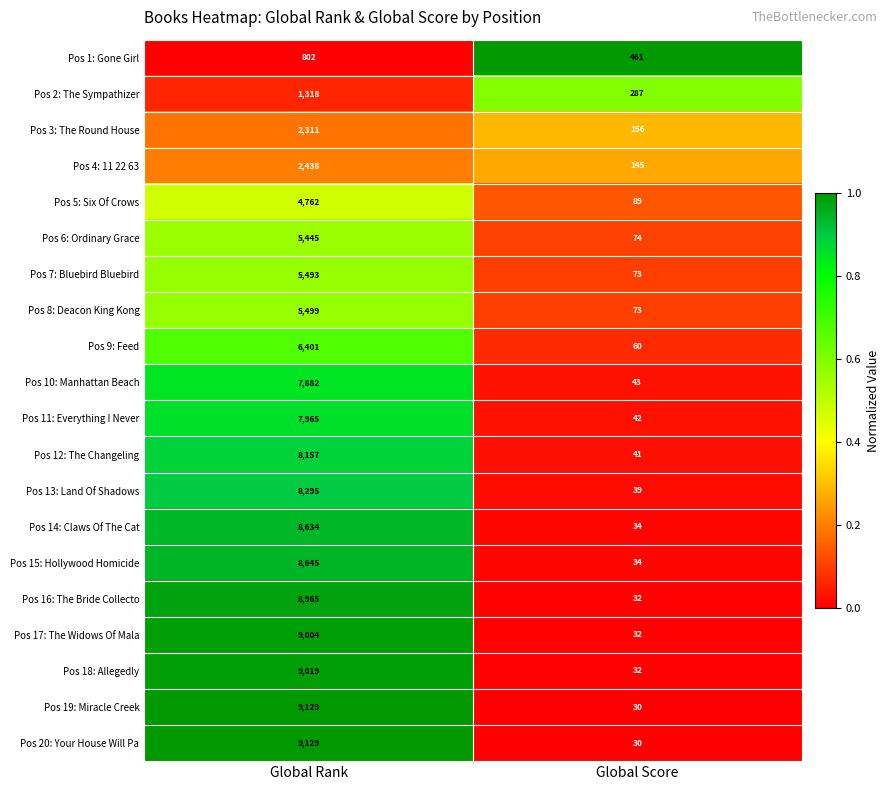

What is the spread (max minus min) of values at Global Score?

431